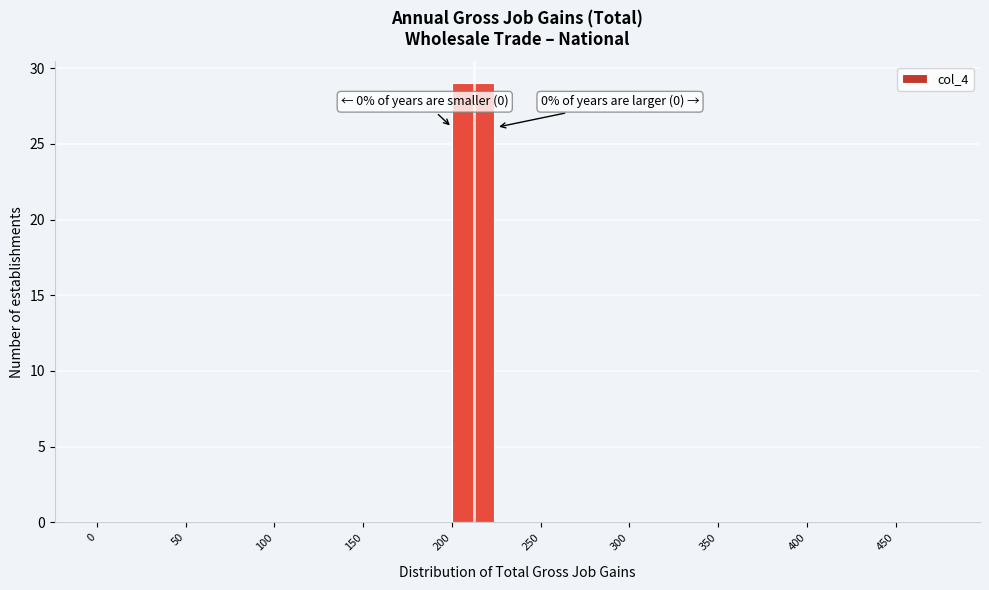

Over which range of the x-axis is the bar tallest?

200 to 225